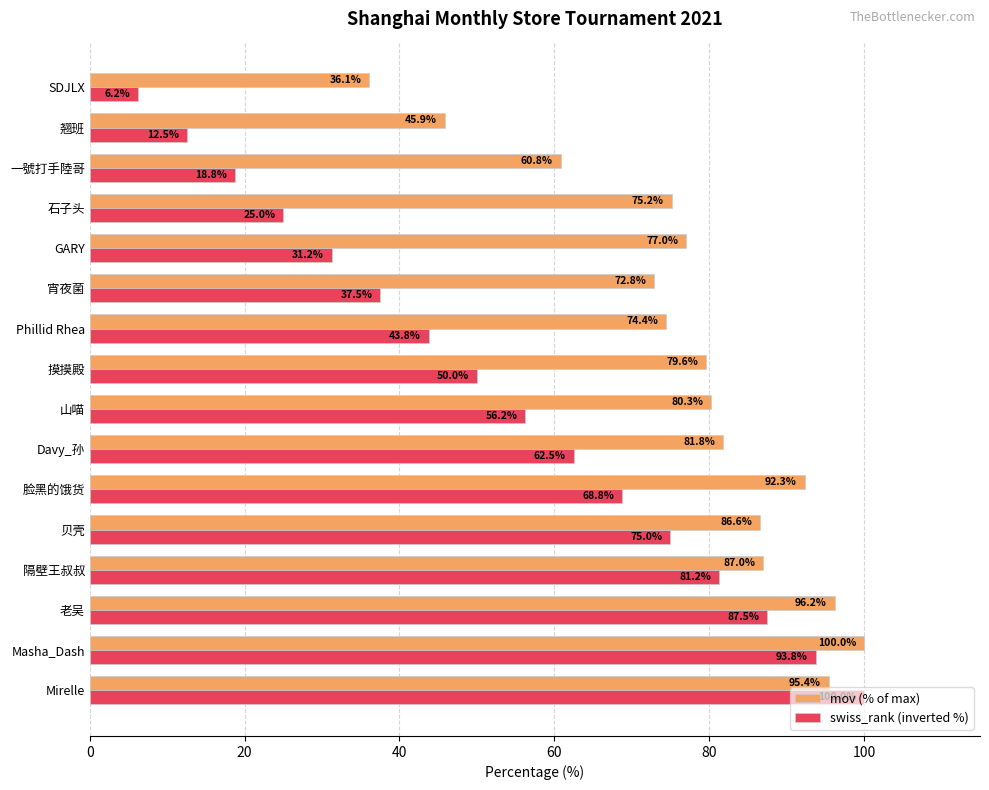

At which label is mov (% of max) closest to 68?

宵夜菌